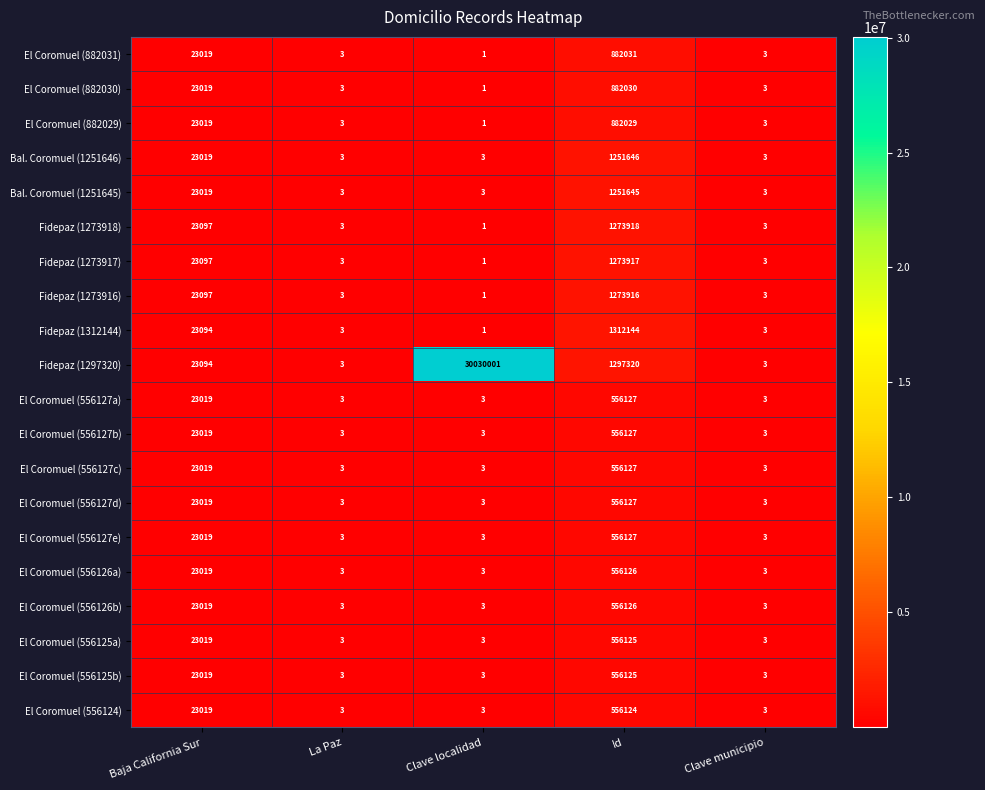

What is the maximum value shown in the chart?

30030001